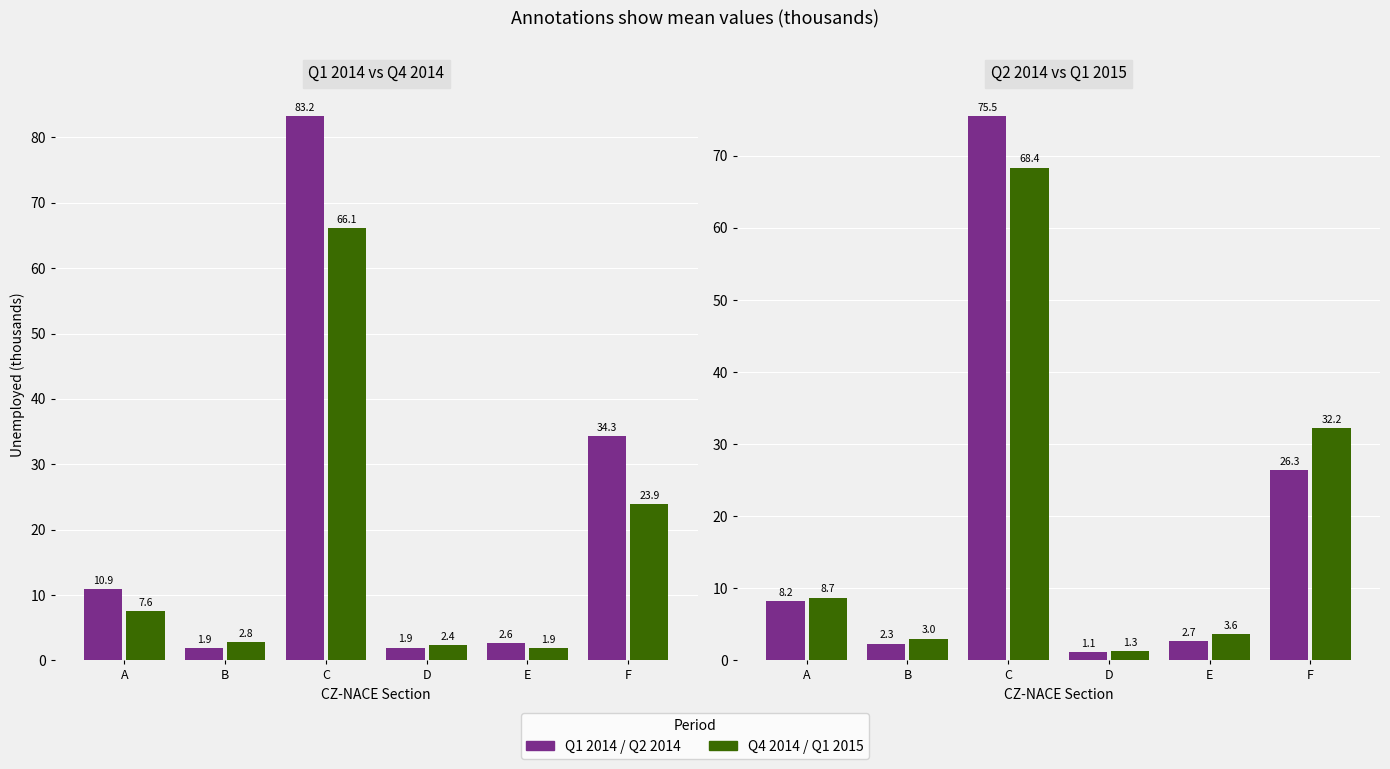

What is the difference between the second highest and minimum values in the Q1_2014 series?

32.4